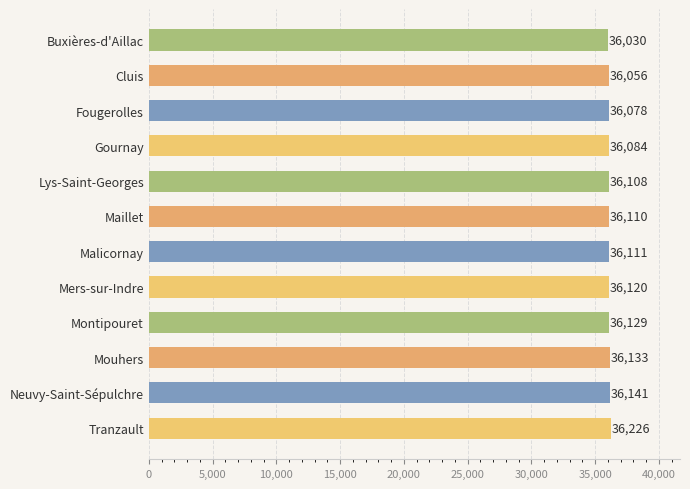

Rank the categories by value from highest to lowest.

Tranzault, Neuvy-Saint-Sépulchre, Mouhers, Montipouret, Mers-sur-Indre, Malicornay, Maillet, Lys-Saint-Georges, Gournay, Fougerolles, Cluis, Buxières-d'Aillac